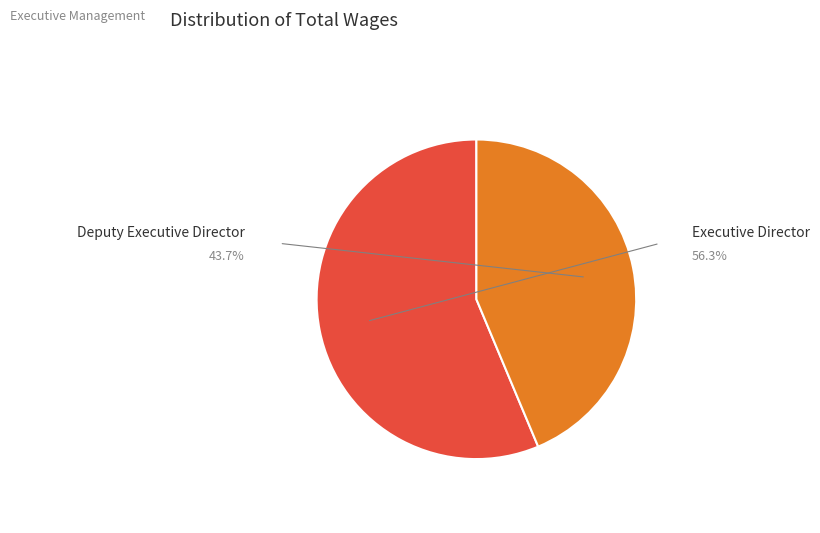

How many slices are in this pie chart?

2